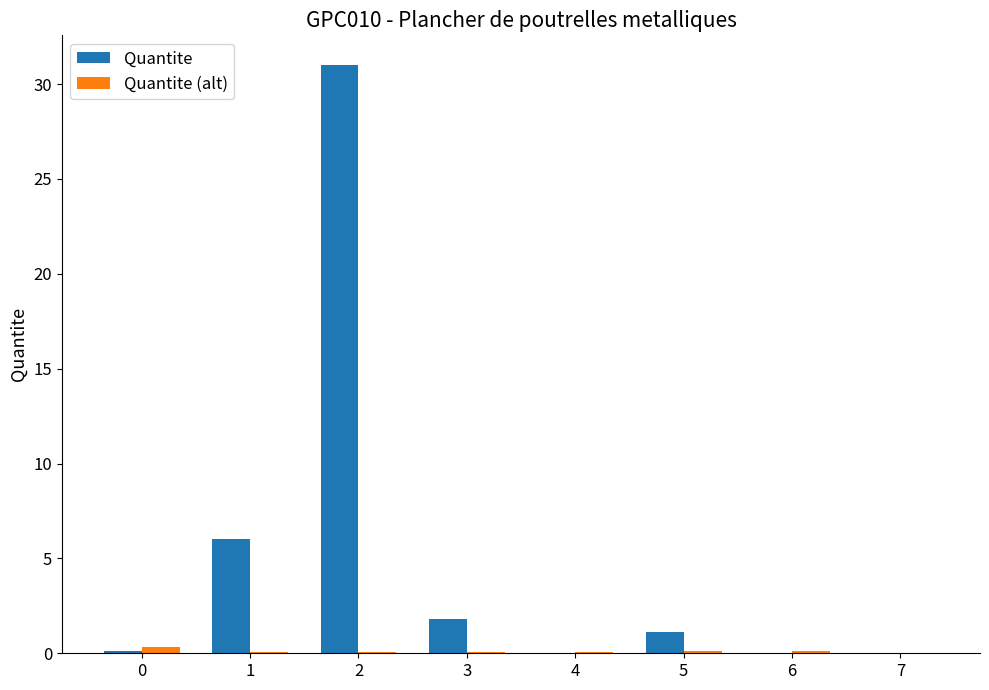

How many categories are shown in the chart?

8